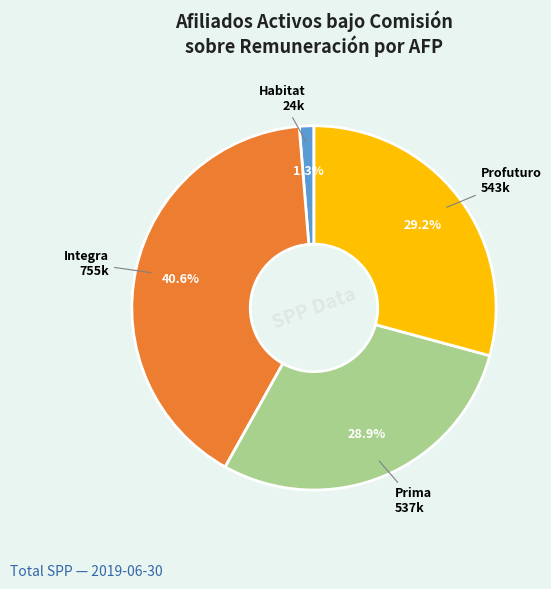

To the nearest percent, what is the average slice percentage?

25%